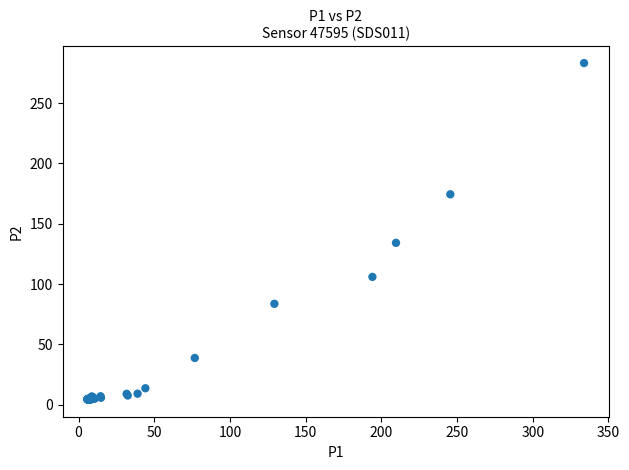

What Y value in the scatter plot is closest to 143?

134.1